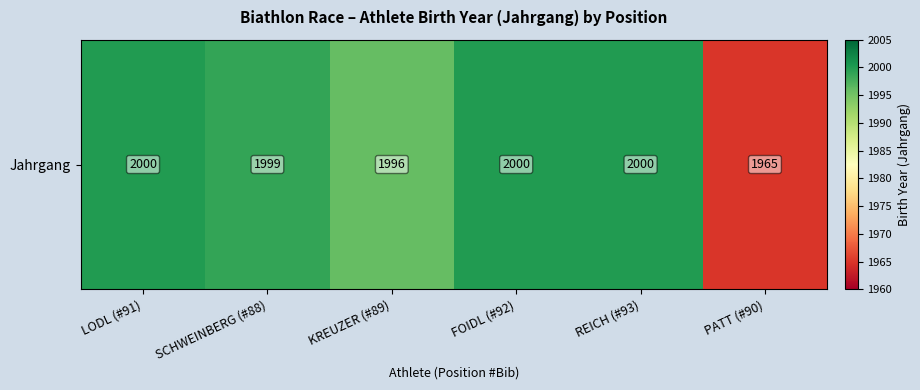

What is the minimum value shown in the chart?

1965